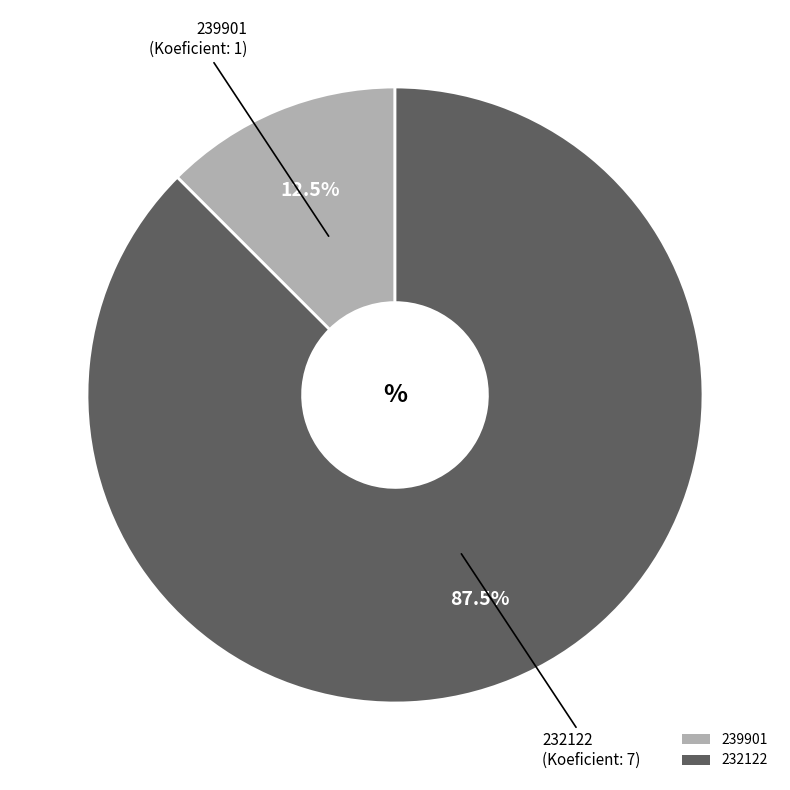

Is the sum of 232122 and 239901 greater than half?

Yes